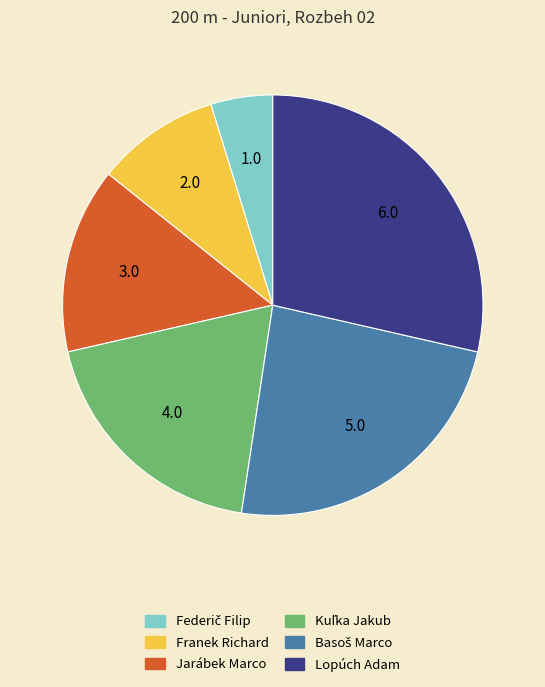

Count the number of slices in the pie.

6